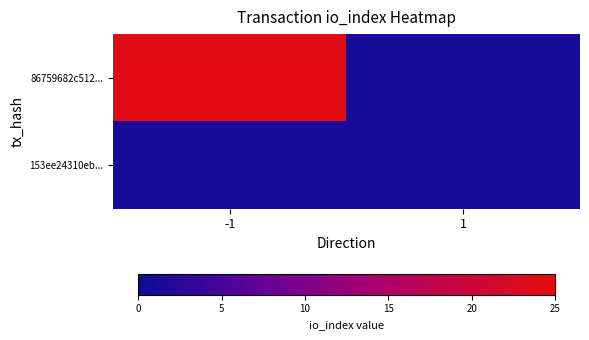

Which series has the largest total across all categories?

86759682c512...